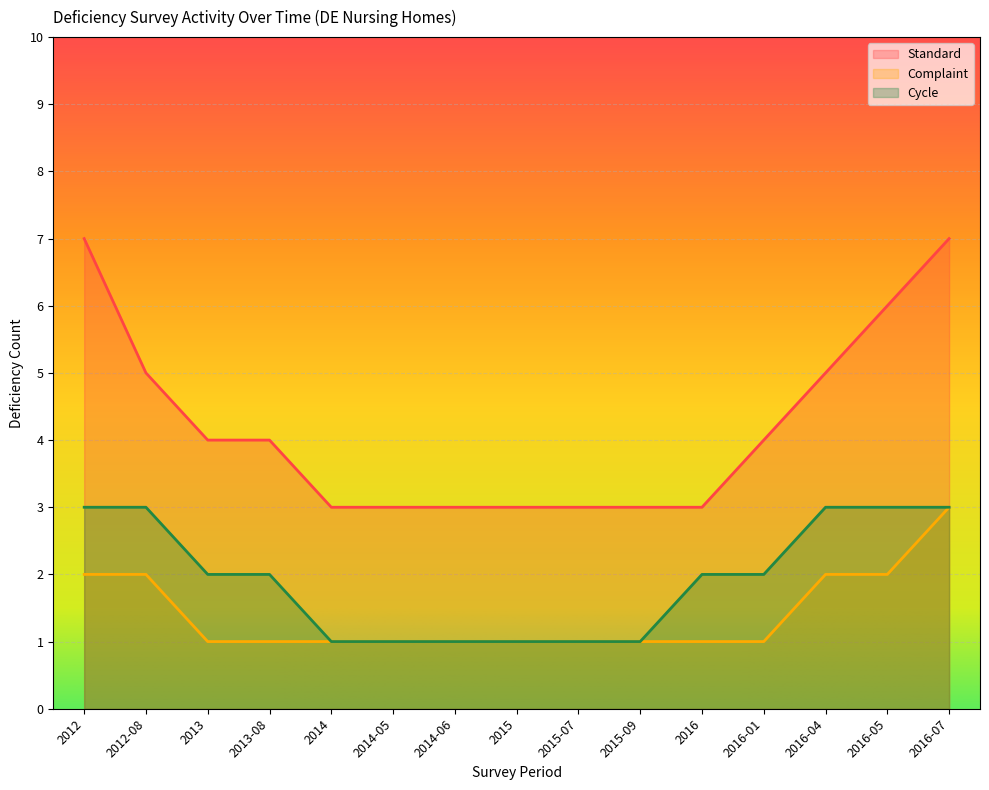

At how many categories does at least one series exceed 1?

15